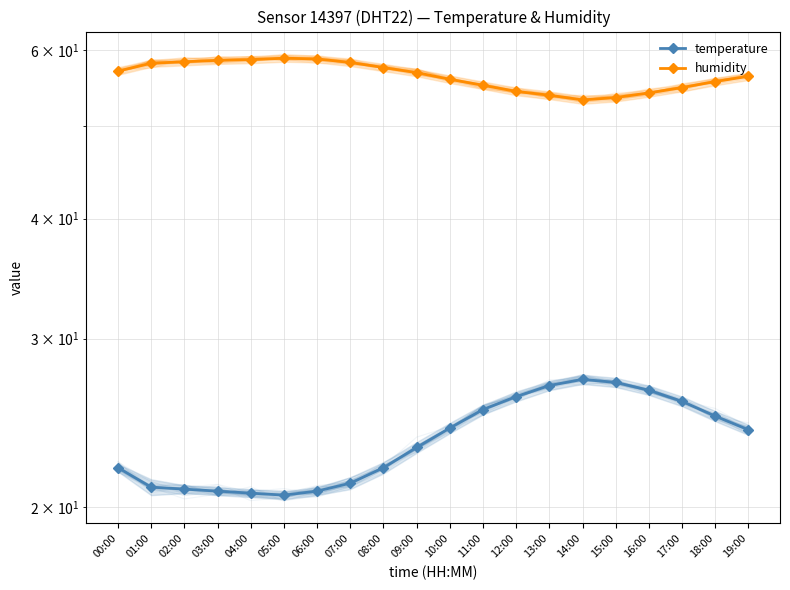

How many interior local peaks does the humidity series have?

1